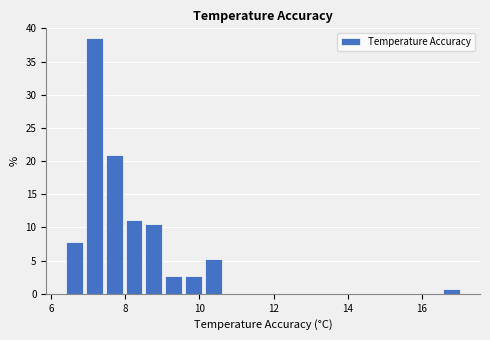

Around what value on the x-axis is the tallest bar? Give the approximate position of its centre, as read against the axis.

7.2